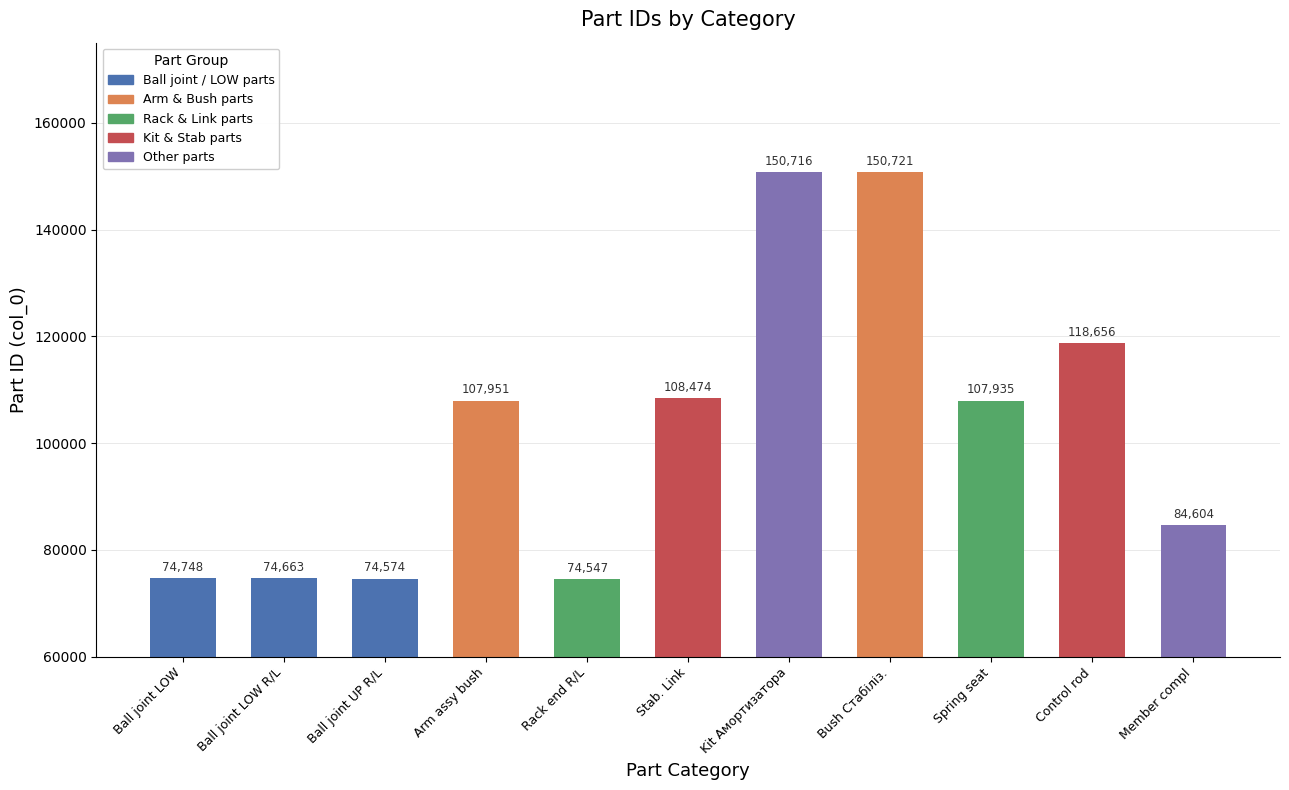

What is the difference between the maximum and second lowest values?

76147